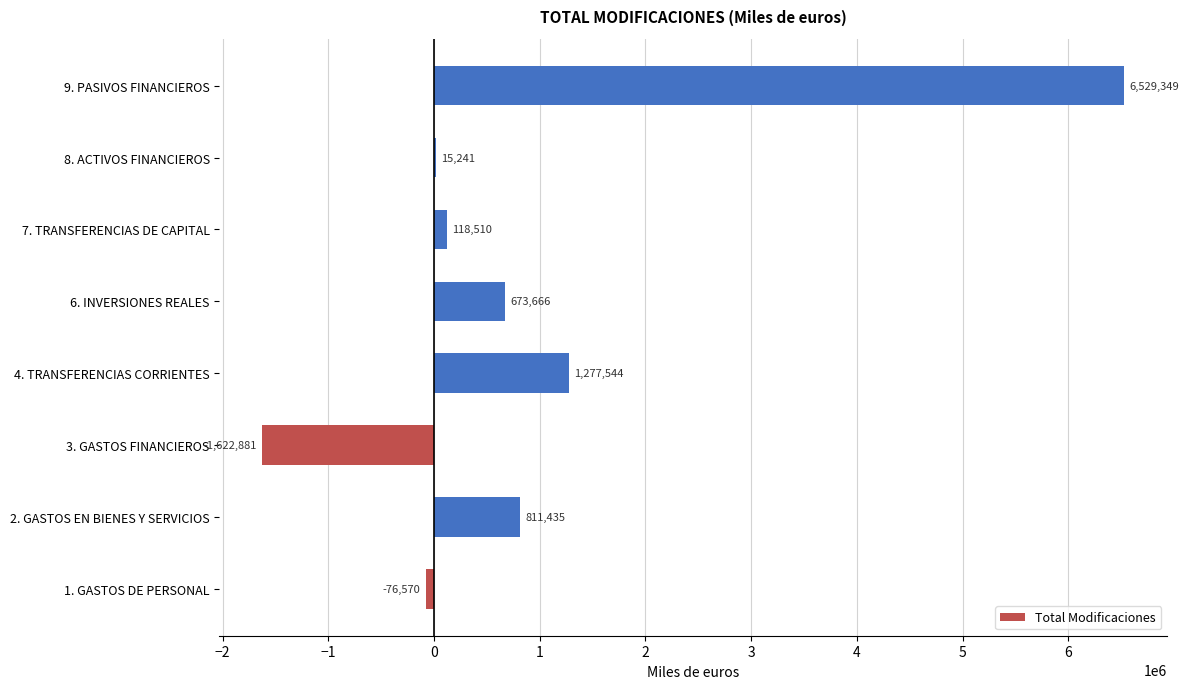

What is the greatest value displayed?

6529349